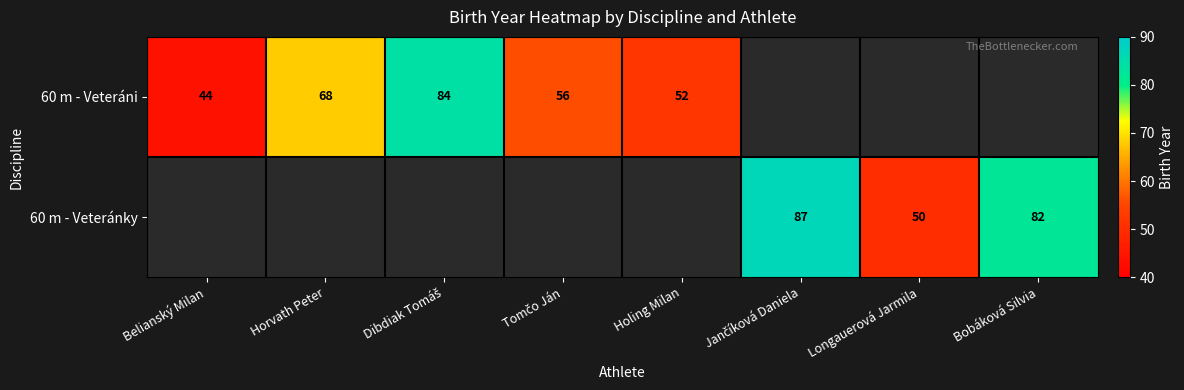

Is it true that 60 m - Veteráni equals 68 at Belianský Milan?

False